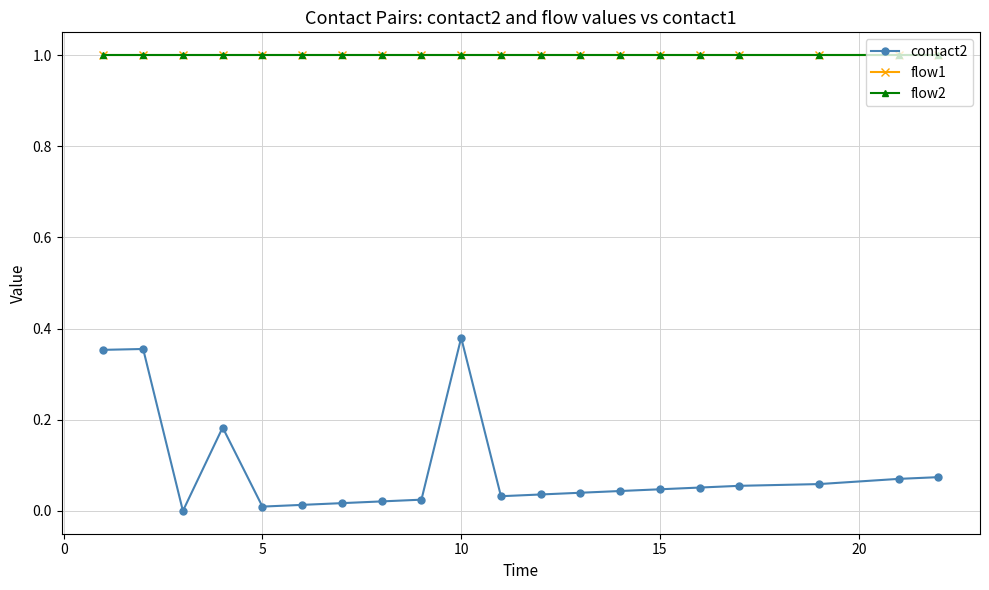

Does the chart display data point markers on the line(s)?

Yes